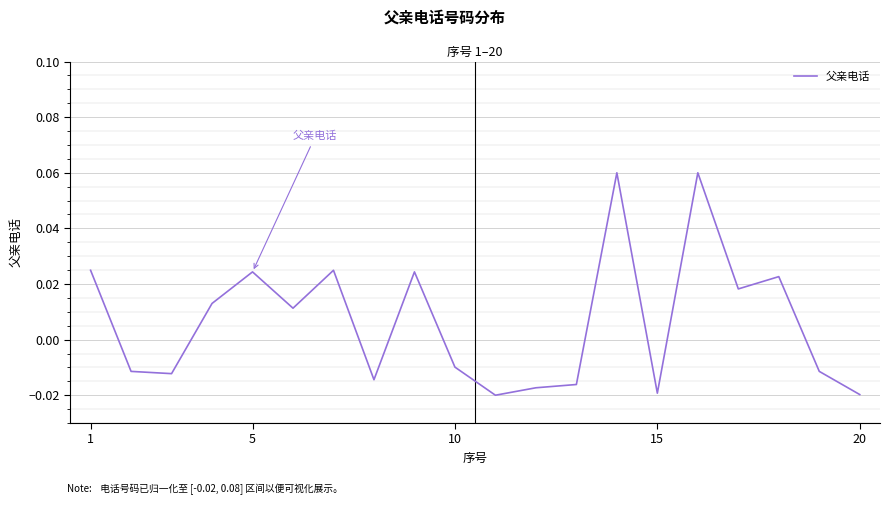

Does the chart have visible grid lines?

Yes